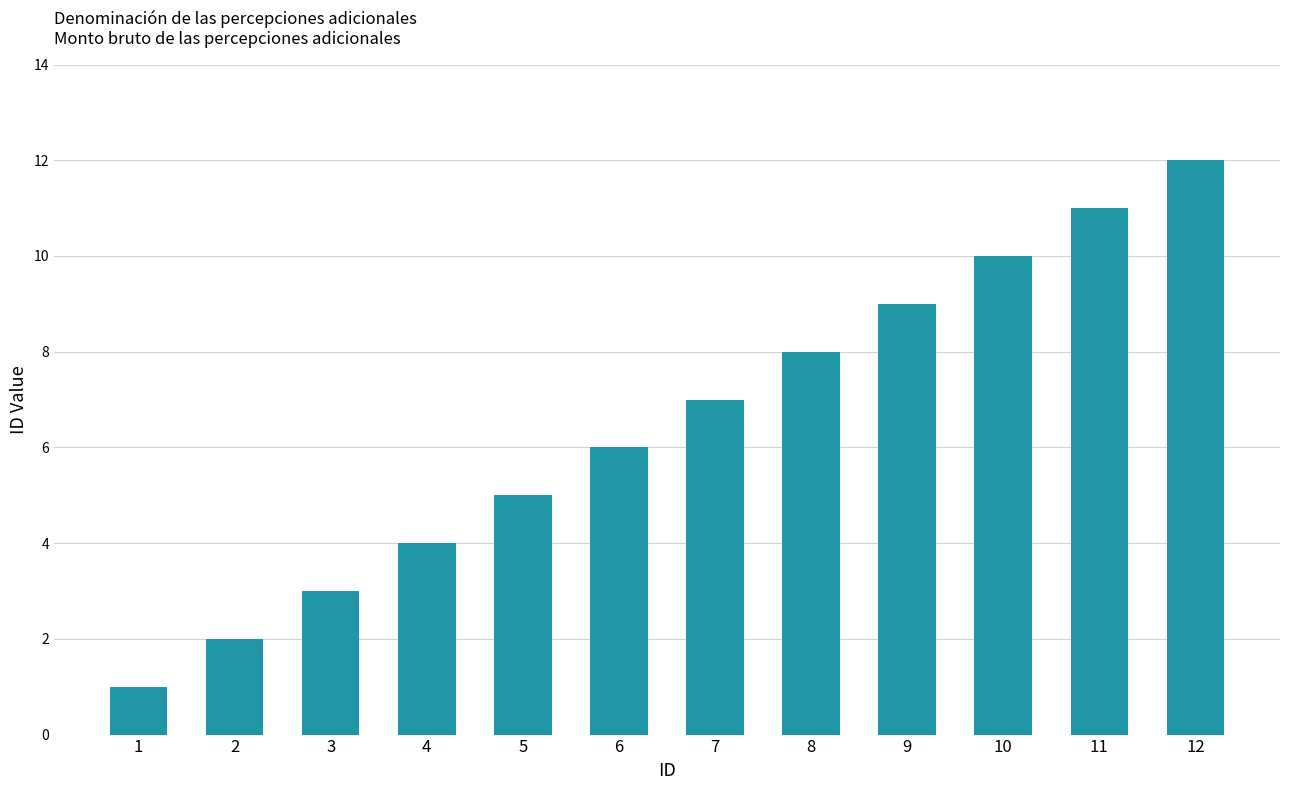

Read the value at 11, to the nearest 10.

10